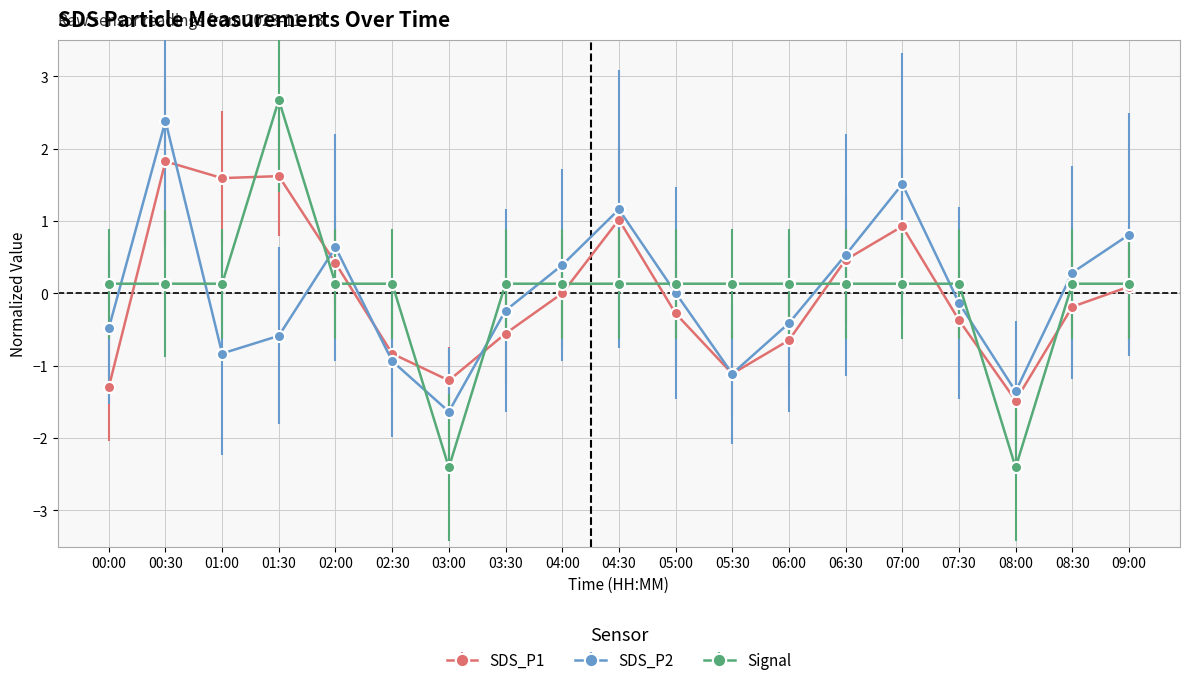

Rank the series by their maximum value, from highest to lowest.

Signal, SDS_P2, SDS_P1